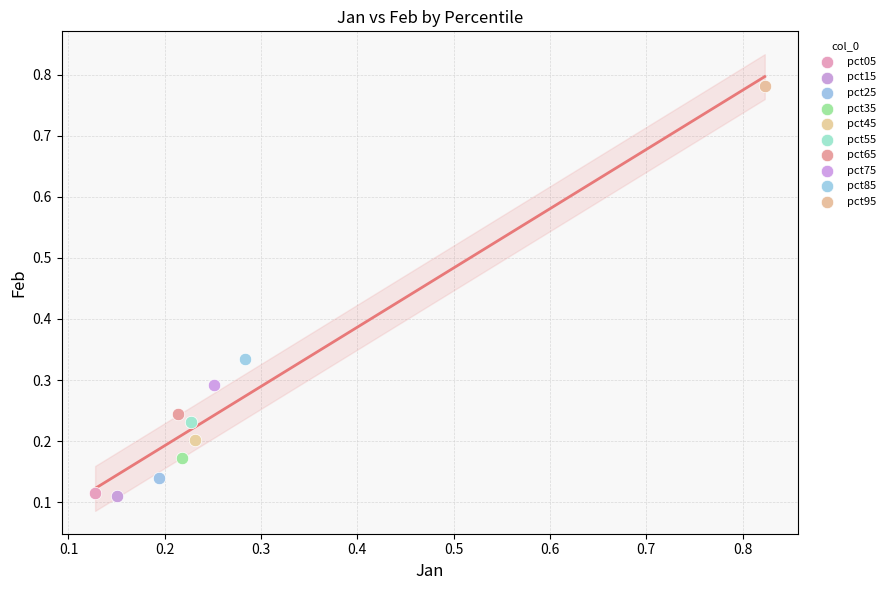

What are all the series names shown in the legend?

pct05, pct15, pct25, pct35, pct45, pct55, pct65, pct75, pct85, pct95